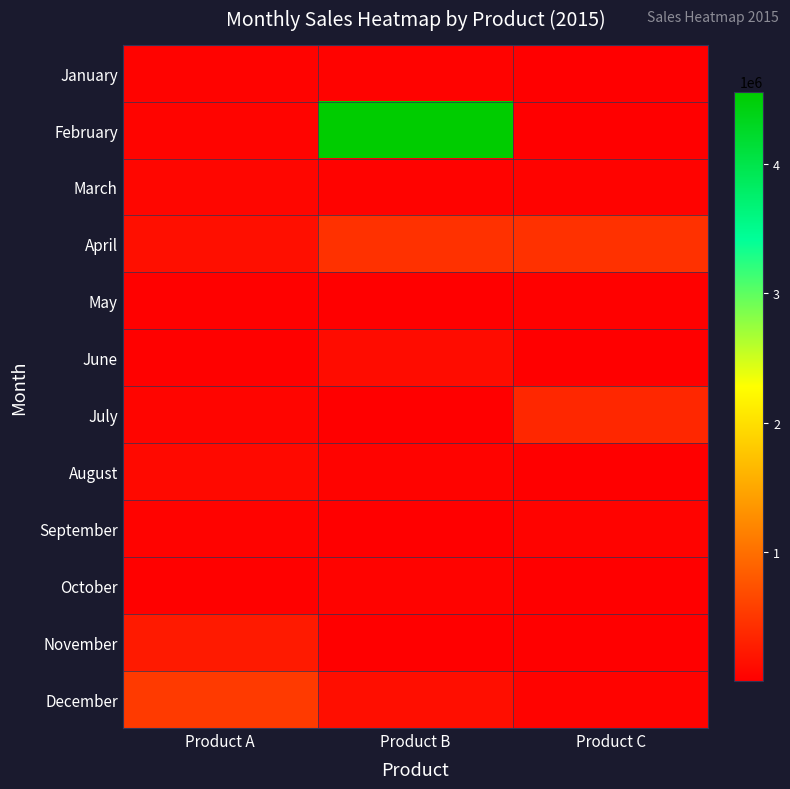

At which category is the sum across all series the highest?

Product B